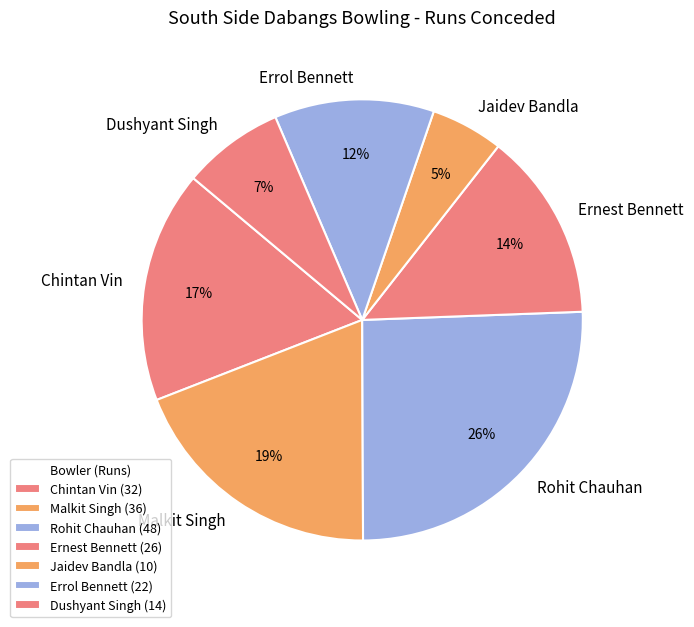

How many segments does this pie chart have?

7